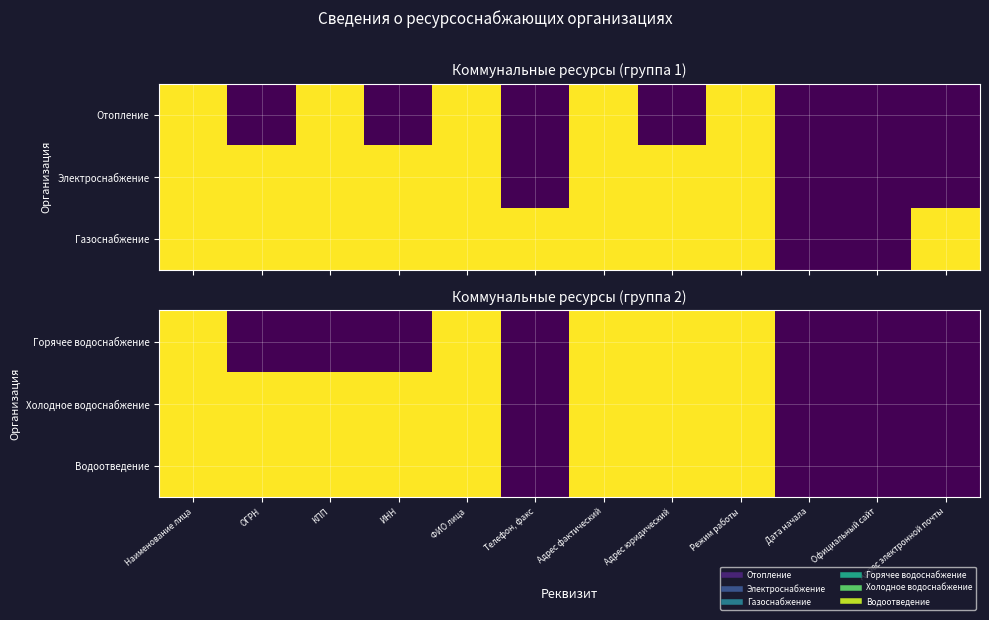

At which label is Холодное водоснабжение closest to 0?

Телефон, факс